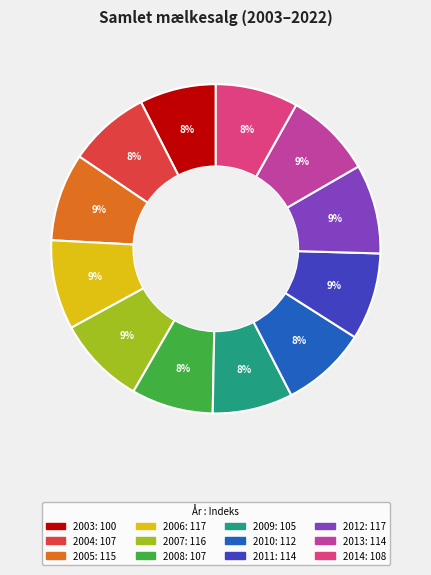

Is there any slice that represents more than half of the pie?

No